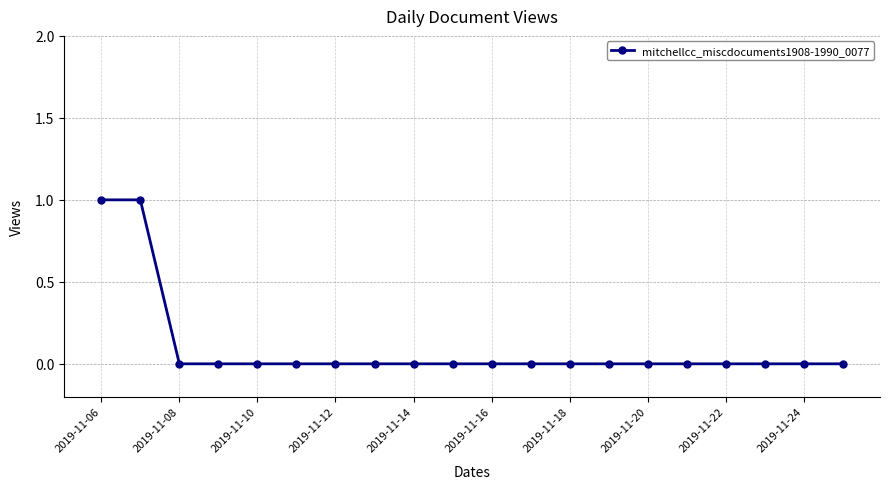

How many distinct data groups are displayed?

1